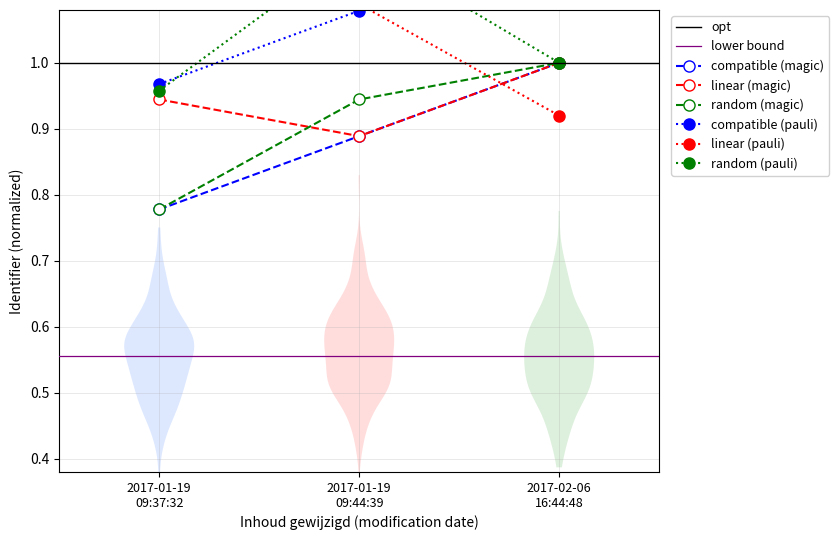

At how many categories does at least one series exceed 1?

2